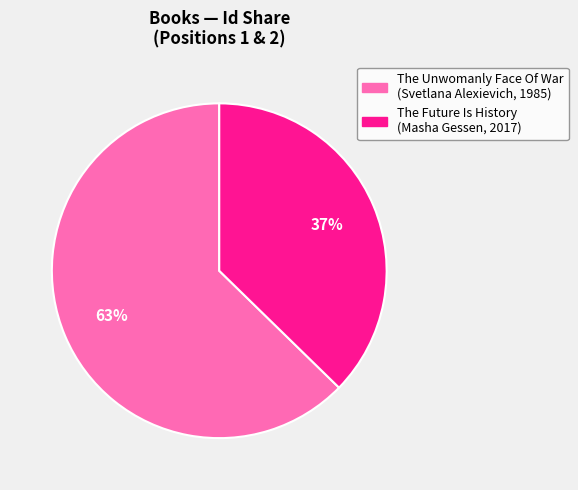

To the nearest percent, what is the combined percentage of The Unwomanly Face Of War (Svetlana Alexievich, 1985) and The Future Is History (Masha Gessen, 2017)?

100%